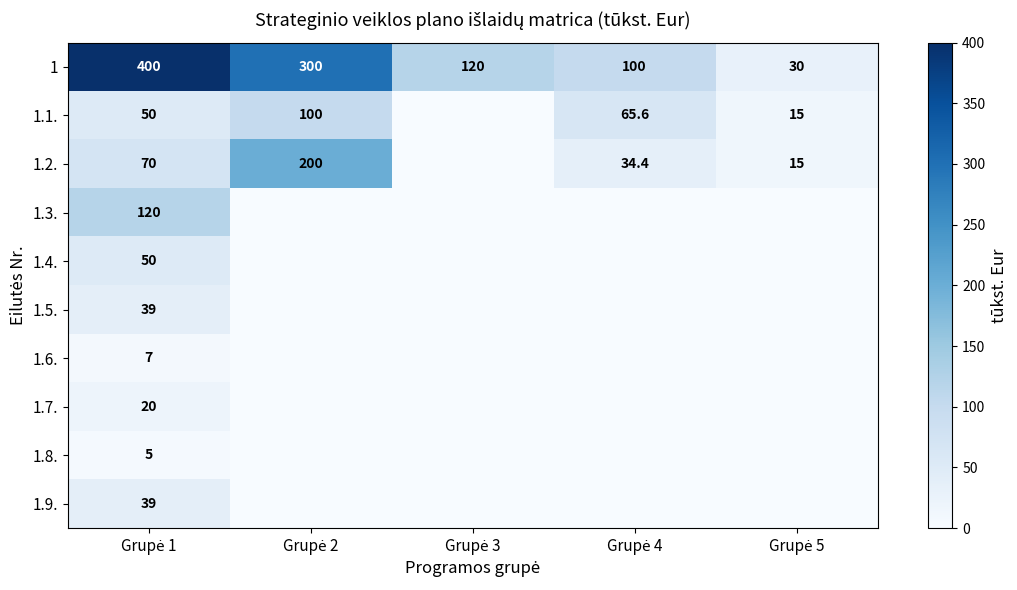

What is the difference between the maximum and minimum values in the 1 series?

370.0